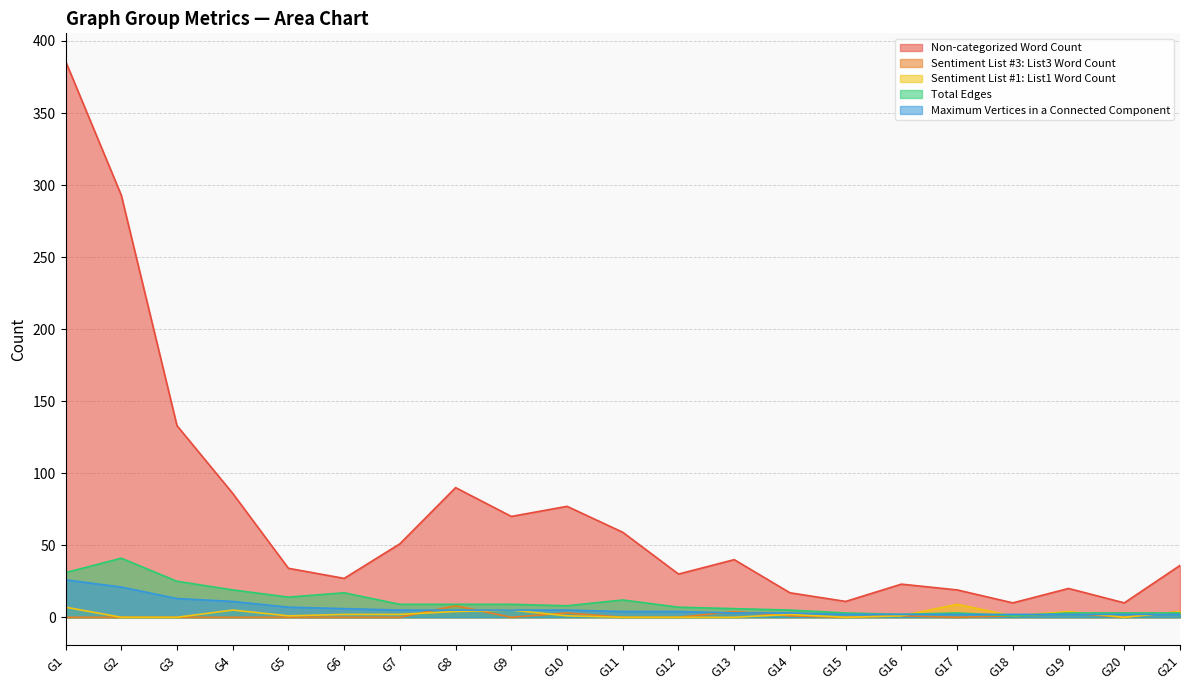

At which category does Sentiment List #1: List1 Word Count reach its first local peak?

G4